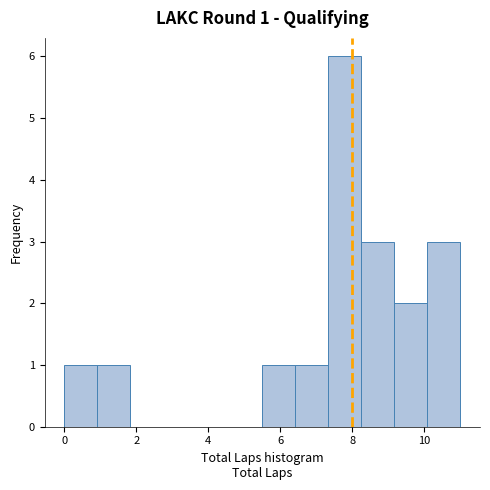

Which range on the x-axis has the tallest bar?

7.4 to 8.2